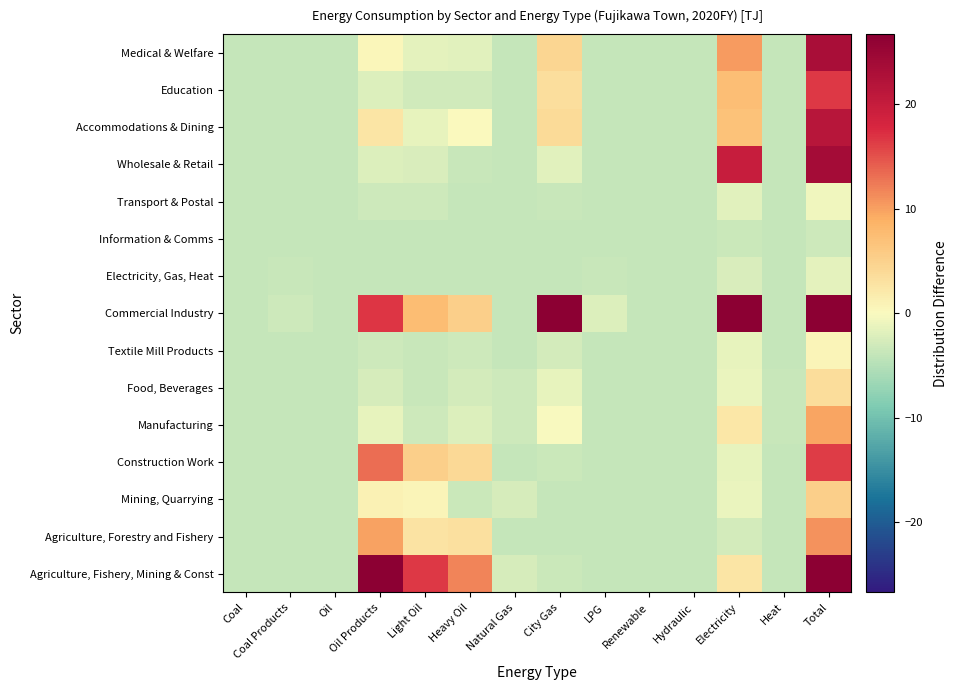

Which label corresponds to the smallest value in the chart?

Coal